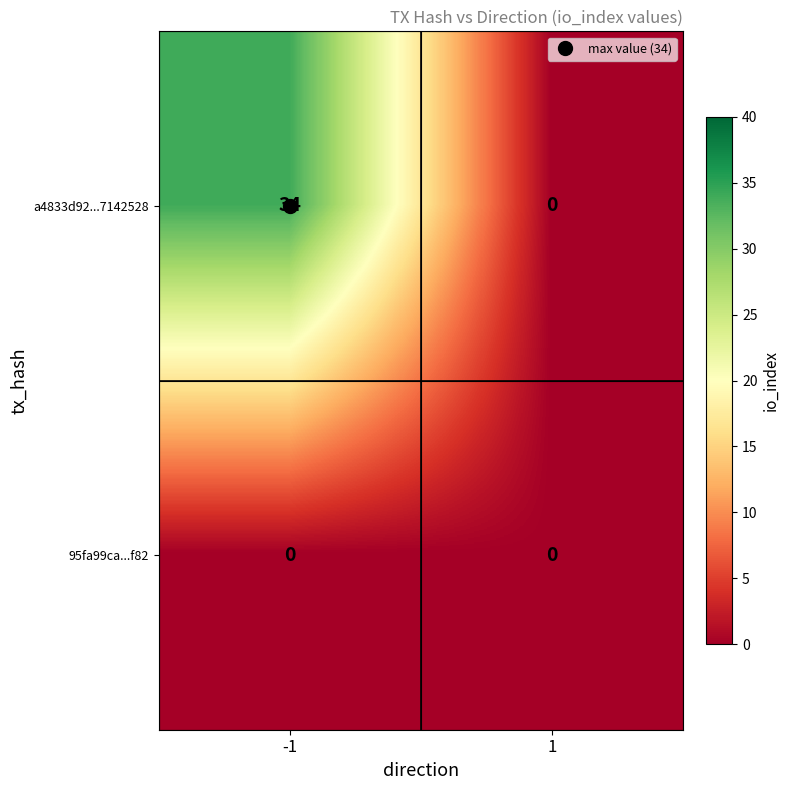

At how many categories does at least one series exceed 27?

1